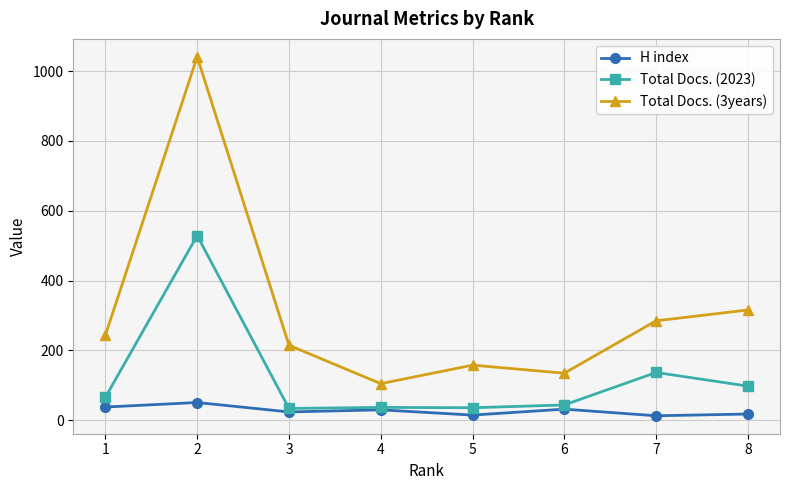

At which category does the chart reach its peak across all series?

2